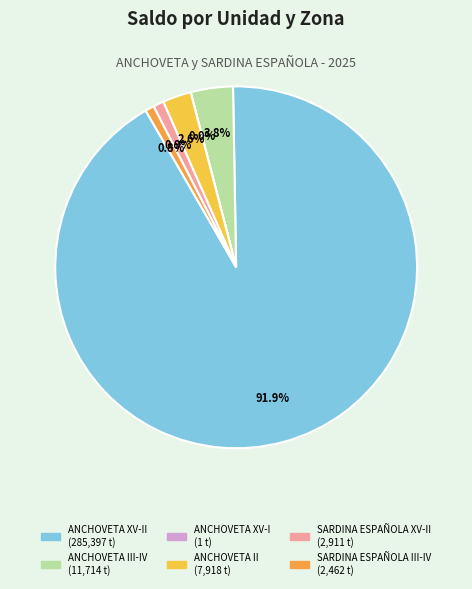

Which category accounts for the majority?

ANCHOVETA XV-II